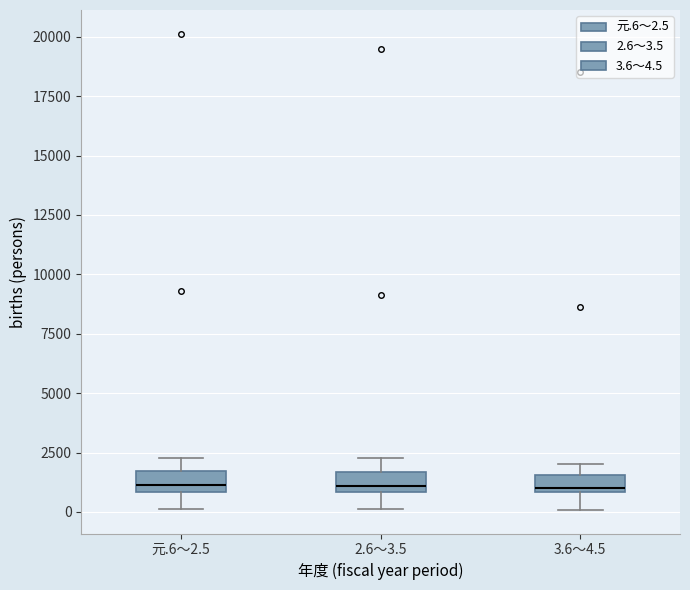

Where does the lower whisker of the box for 2.6～3.5 end on the y-axis? The values are not printed on the chart, so give them approximately, as read against the axis.

0